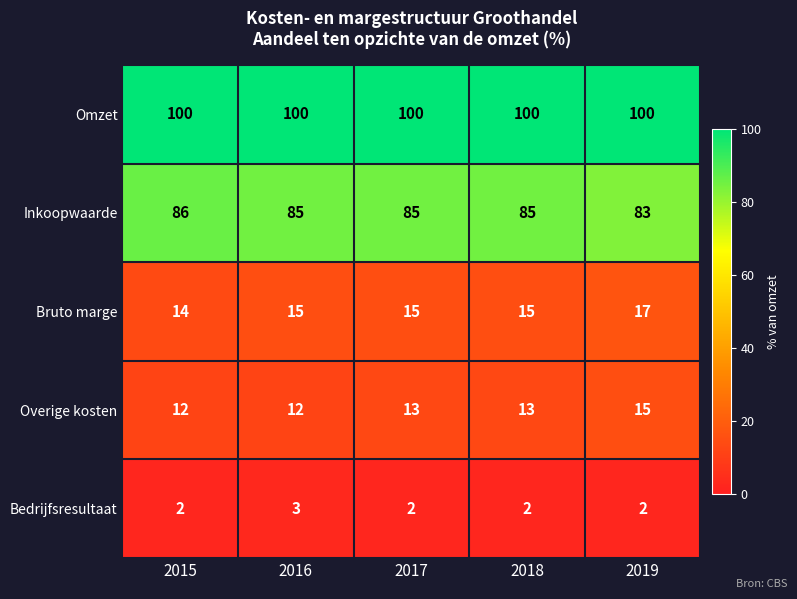

Count the number of data series in this chart.

5